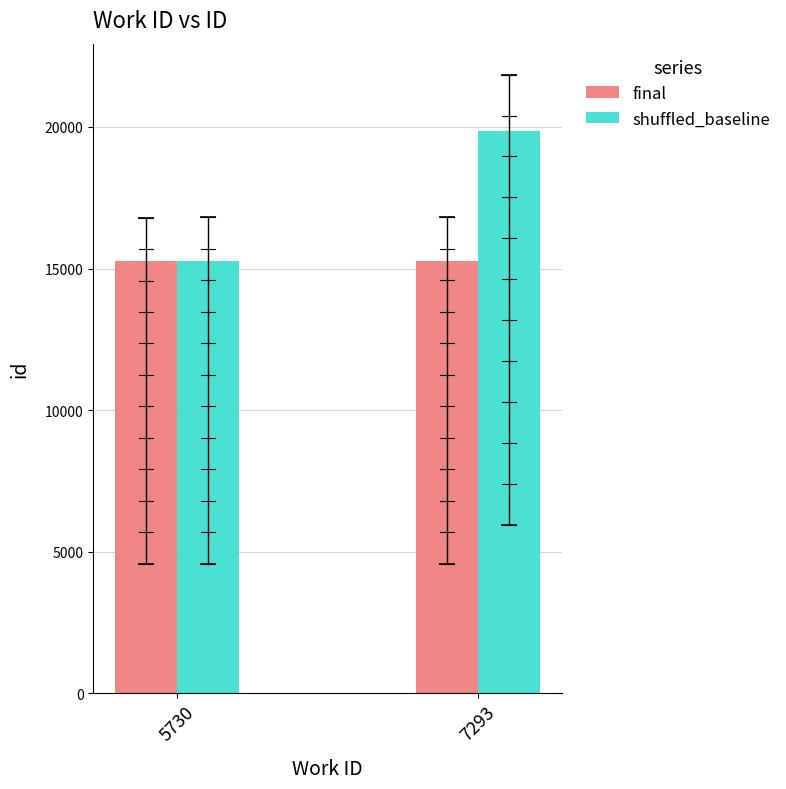

How many final values are between 15270 and 15279?

2